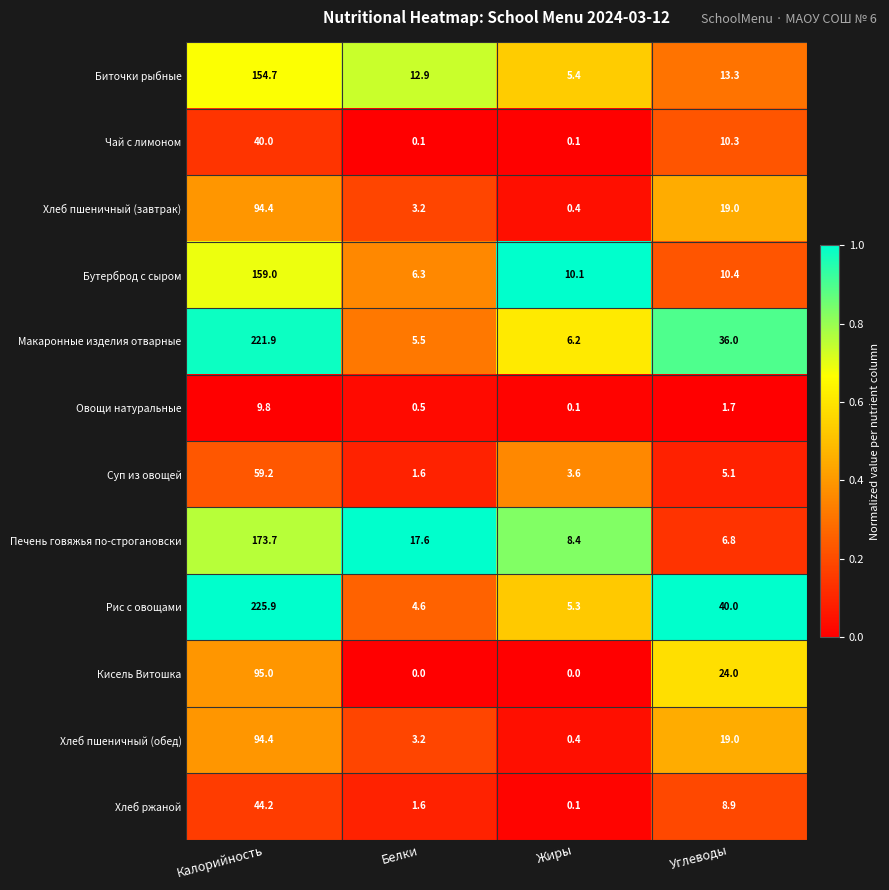

How many series are shown in this chart?

12